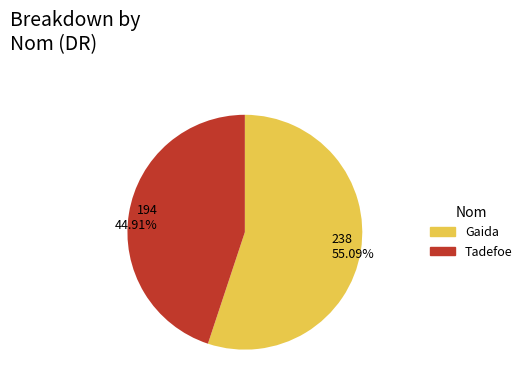

Rank the categories by value from lowest to highest.

194 44.91%, 238 55.09%